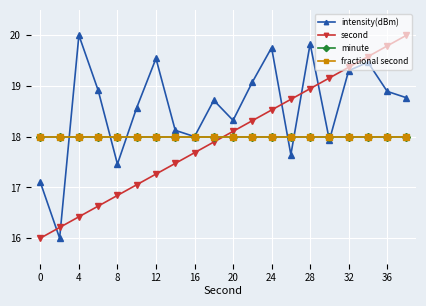

Is this an area chart (filled region under the line)?

No